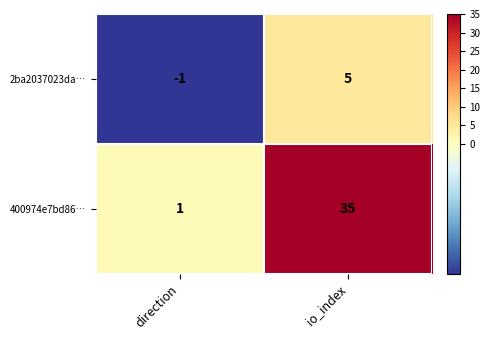

What is the maximum value shown in the chart?

35